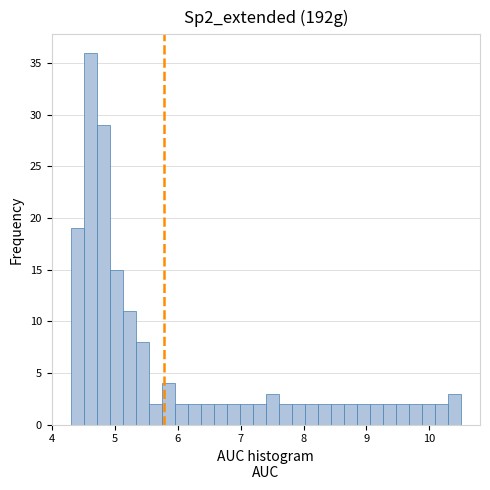

Around what value on the x-axis is the tallest bar? Give the approximate position of its centre, as read against the axis.

4.6